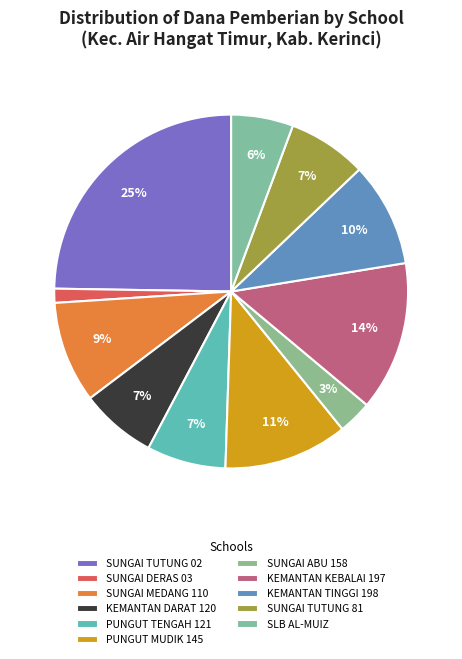

Count the number of slices in the pie.

11